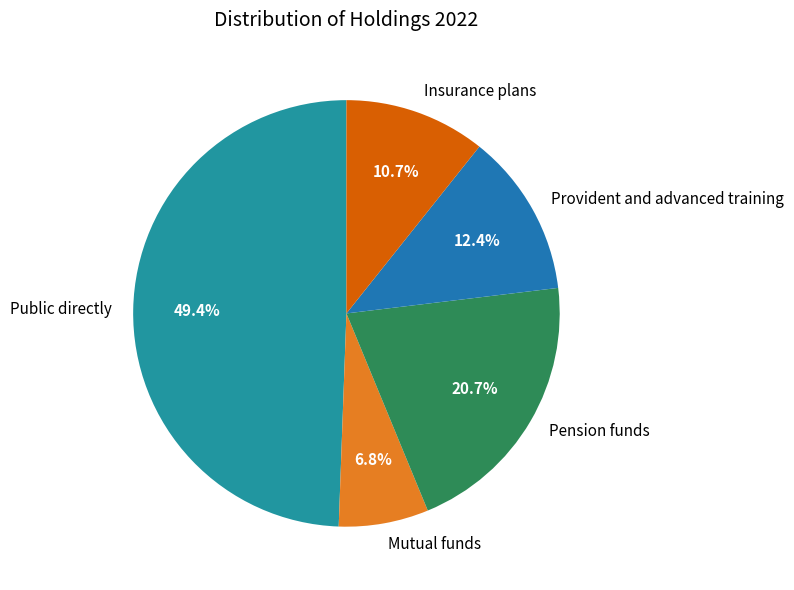

Which slice is the largest?

Public directly